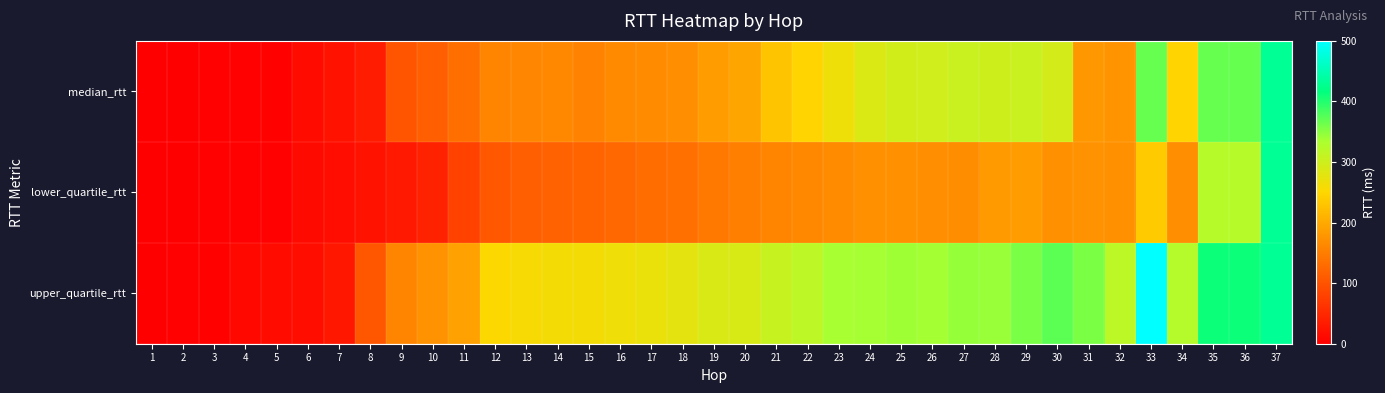

What is the total value across all series at 14?

542.5